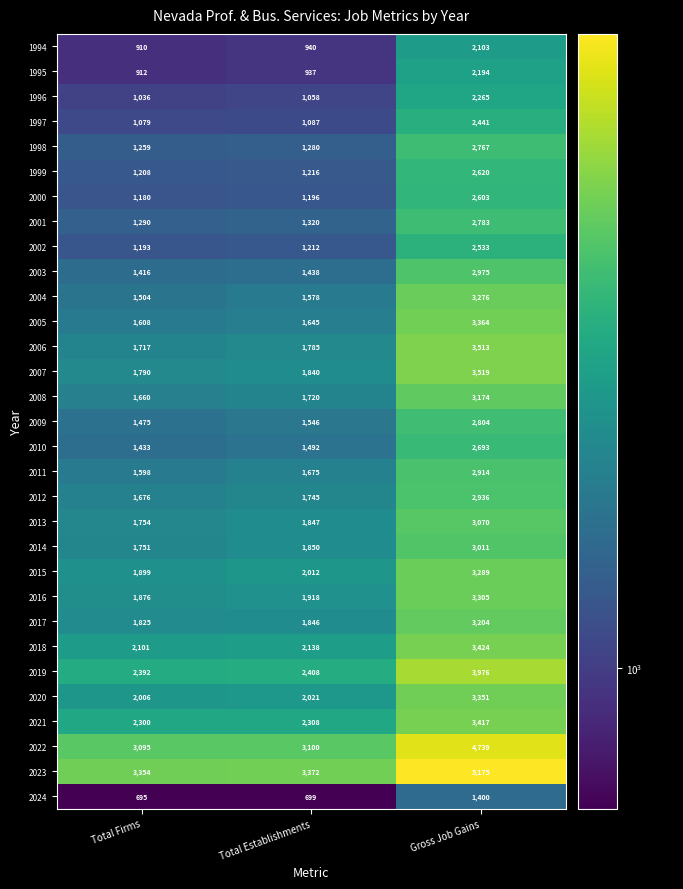

What is the difference between the maximum and second lowest values in the 2006 series?

1728